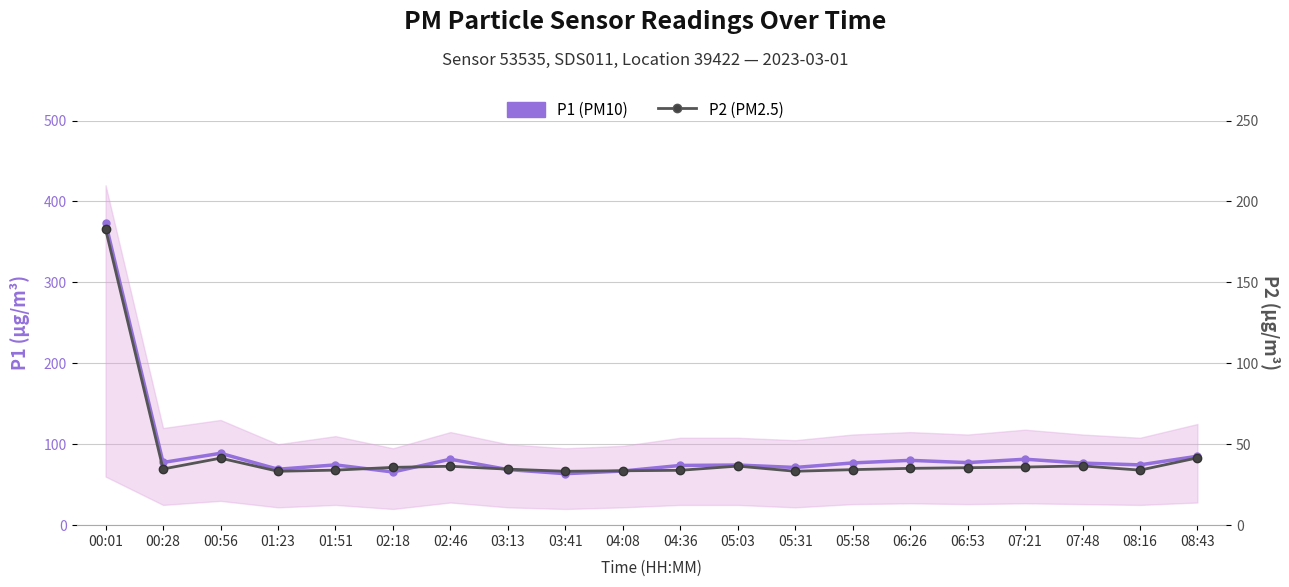

Does the chart display data point markers on the line(s)?

Yes